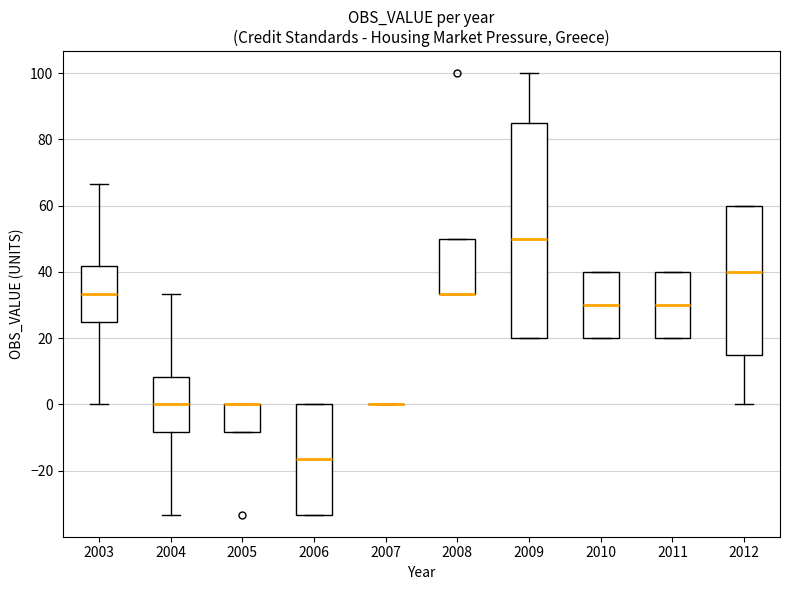

Reading left to right, read every box against the y-axis: the position of its median line, the range the box covers, and the ends of its whiskers. The values are not printed on the chart, so give them approximately, as read against the axis.

2003: median 34, box 24 to 42, whiskers 0 to 66
2004: median 0, box -8 to 8, whiskers -34 to 34
2005: median 0 (drawn on the box's upper edge), box -8 to 0, whiskers -8 to 0
2006: median -16, box -34 to 0, whiskers -34 to 0
2007: box collapsed to a line at 0, whiskers 0 to 0
2008: median 34 (drawn on the box's lower edge), box 34 to 50, whiskers 34 to 50
2009: median 50, box 20 to 86, whiskers 20 to 100
2010: median 30, box 20 to 40, whiskers 20 to 40
2011: median 30, box 20 to 40, whiskers 20 to 40
2012: median 40, box 16 to 60, whiskers 0 to 60